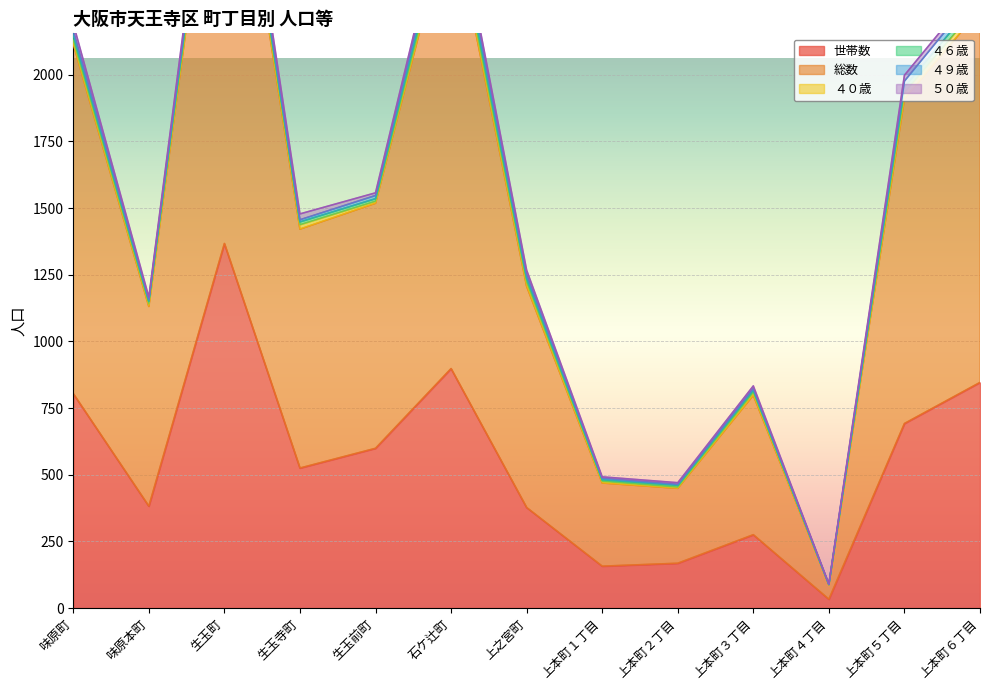

What is the label of the 12th point from the right?

味原本町